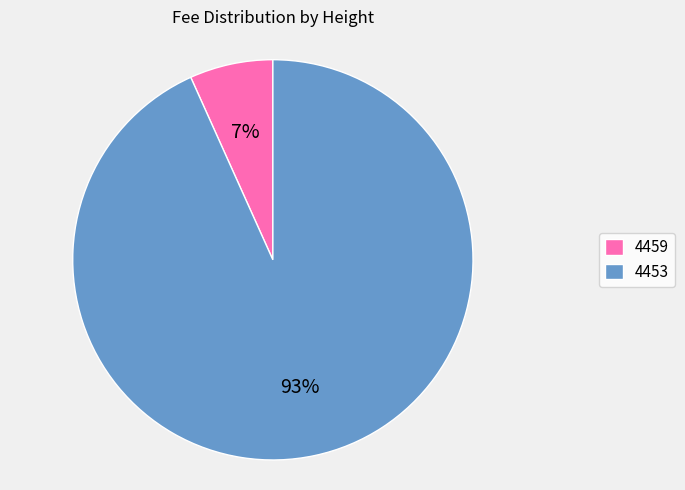

Is it true that 4453 is 93% of the pie?

True